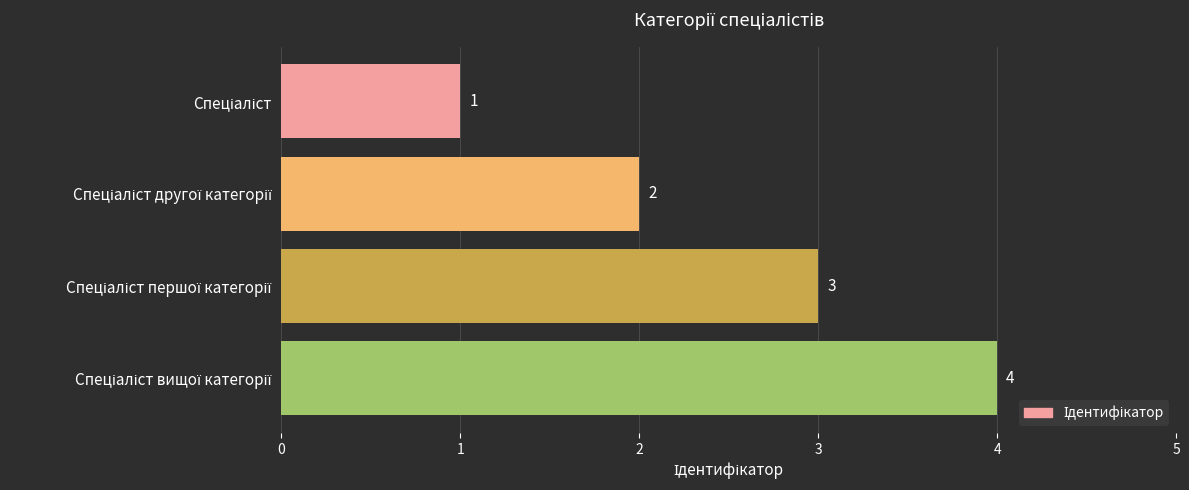

What is the sum of all values?

10